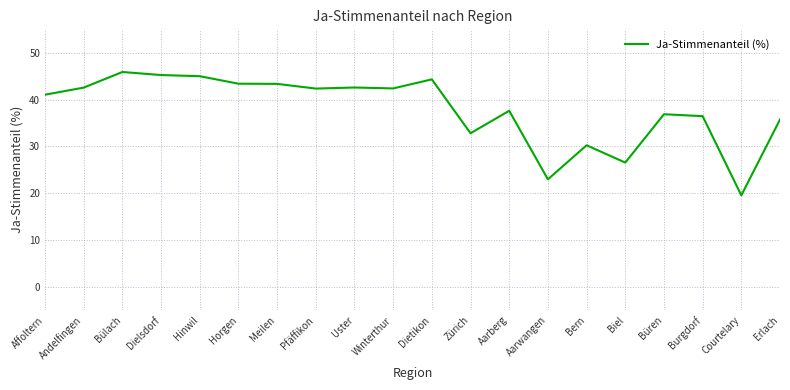

What position from the left is Winterthur?

10